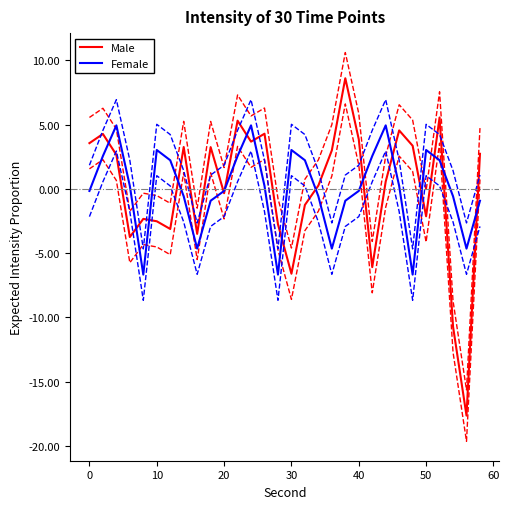

How many lines are shown in the chart?

2